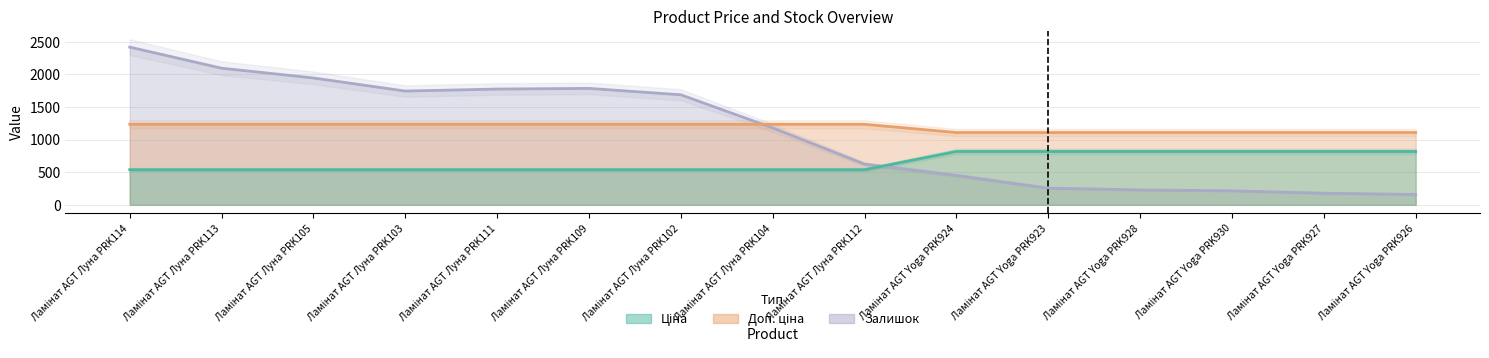

At which label does Ціна reach its peak?

Ламінат AGT Луна PRK114